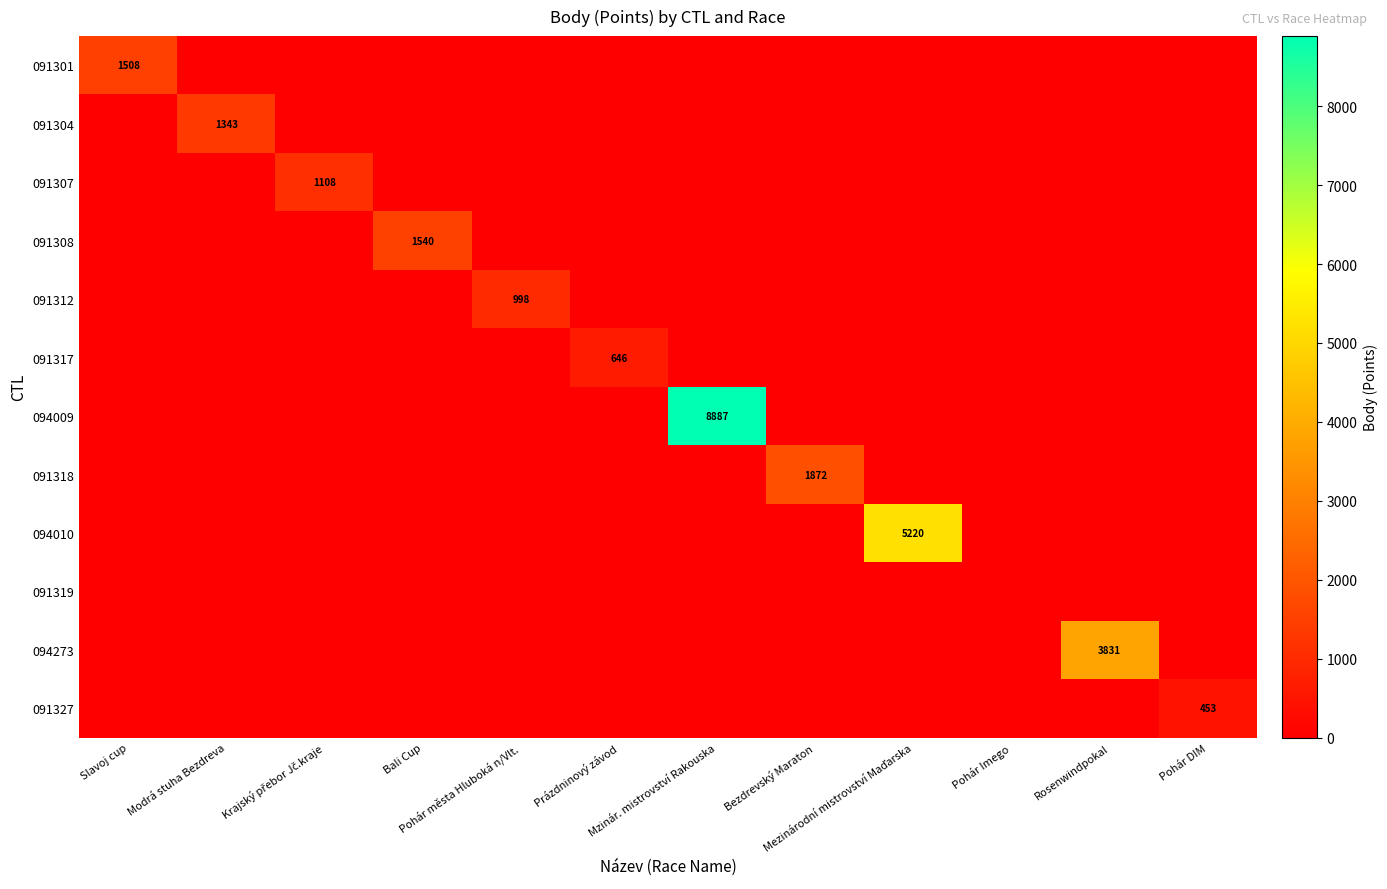

What is the total value across all series at Bezdrevský Maraton?

1872